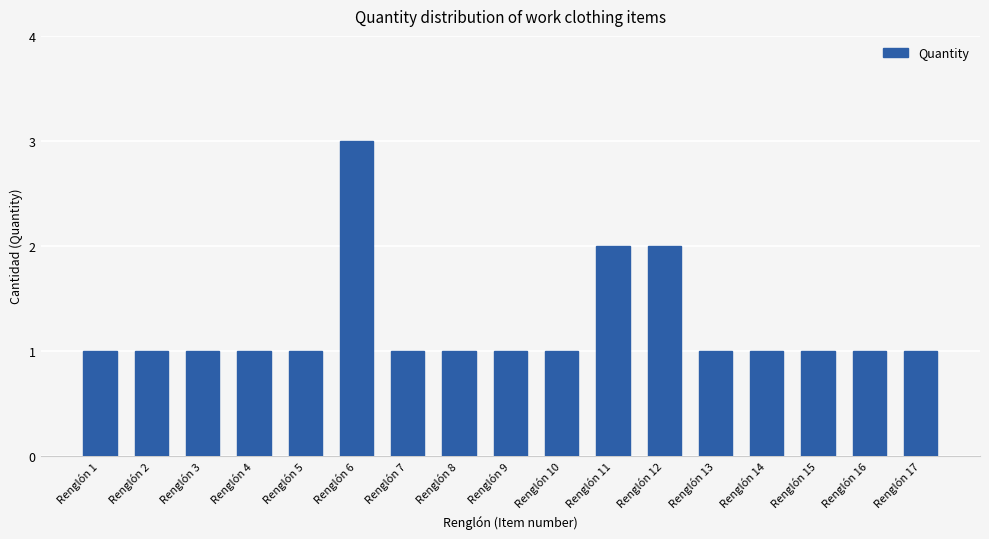

Reading left to right, extract all data points from this chart.

1	1	1	1	1	3	1	1	1	1	2	2	1	1	1	1	1